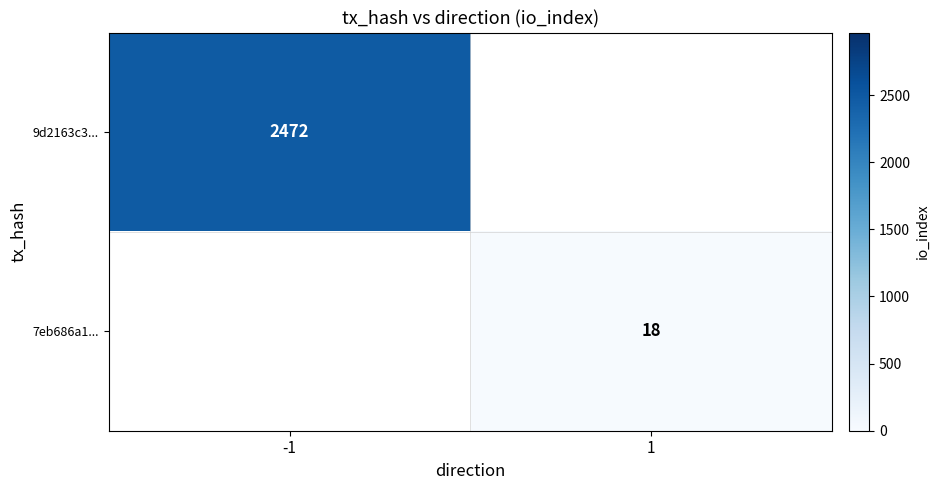

How many distinct data groups are displayed?

2